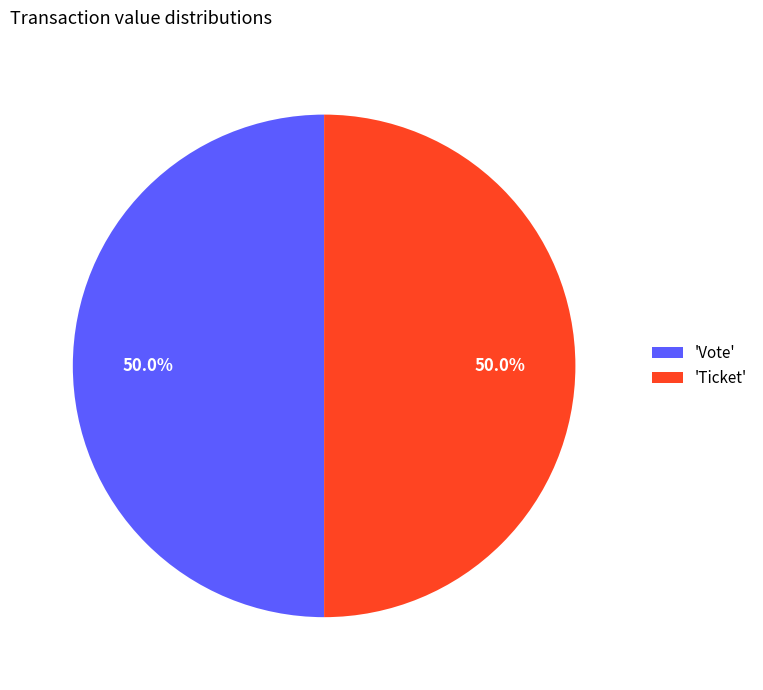

How much of the chart is everything except 'Vote'?

50.0%